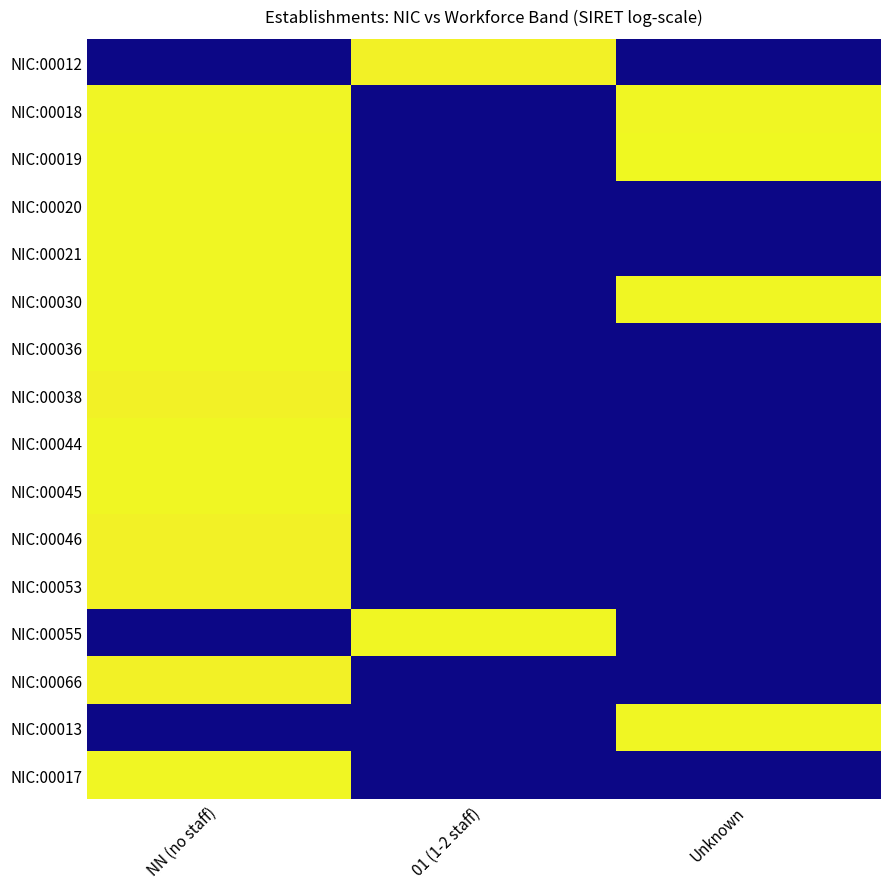

Which series has the largest total across all categories?

NIC:00019